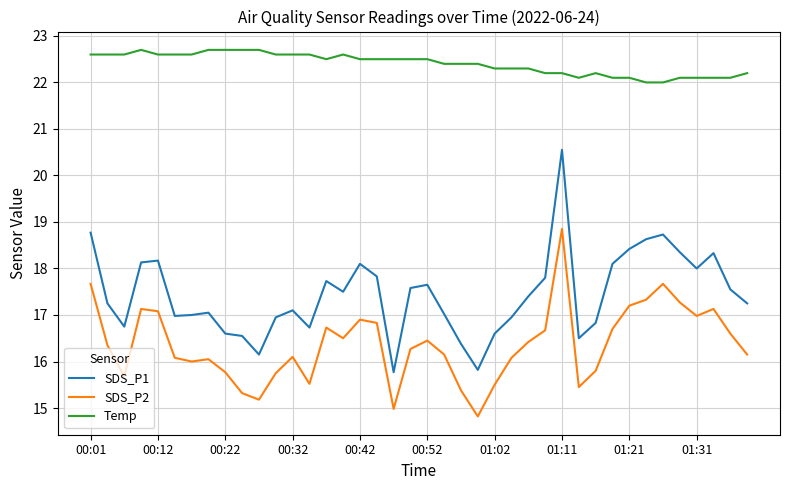

True or false: Temp and SDS_P1 intersect in this chart.

False